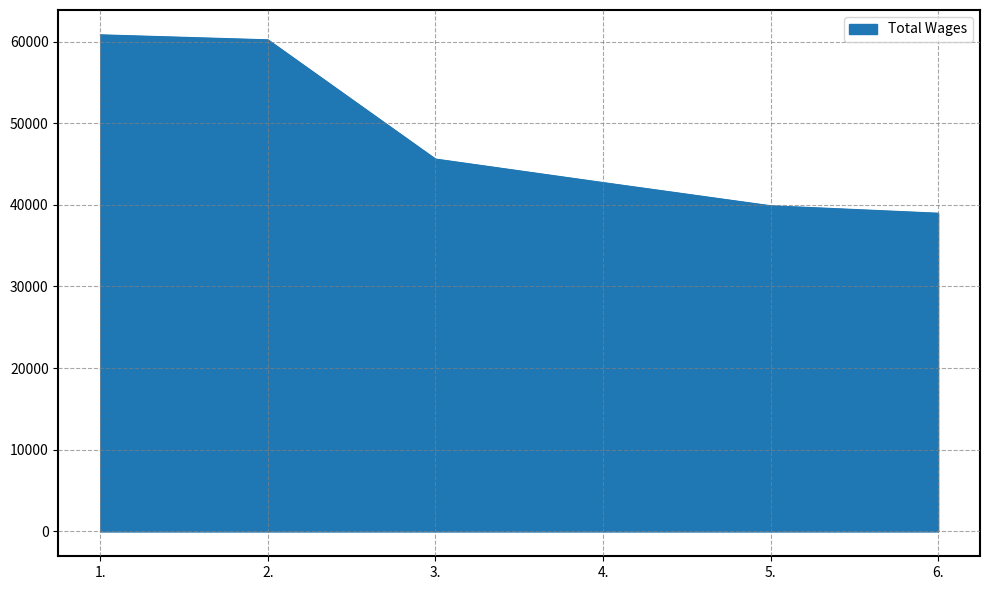

Rank the categories by value from lowest to highest.

6., 5., 4., 3., 2., 1.